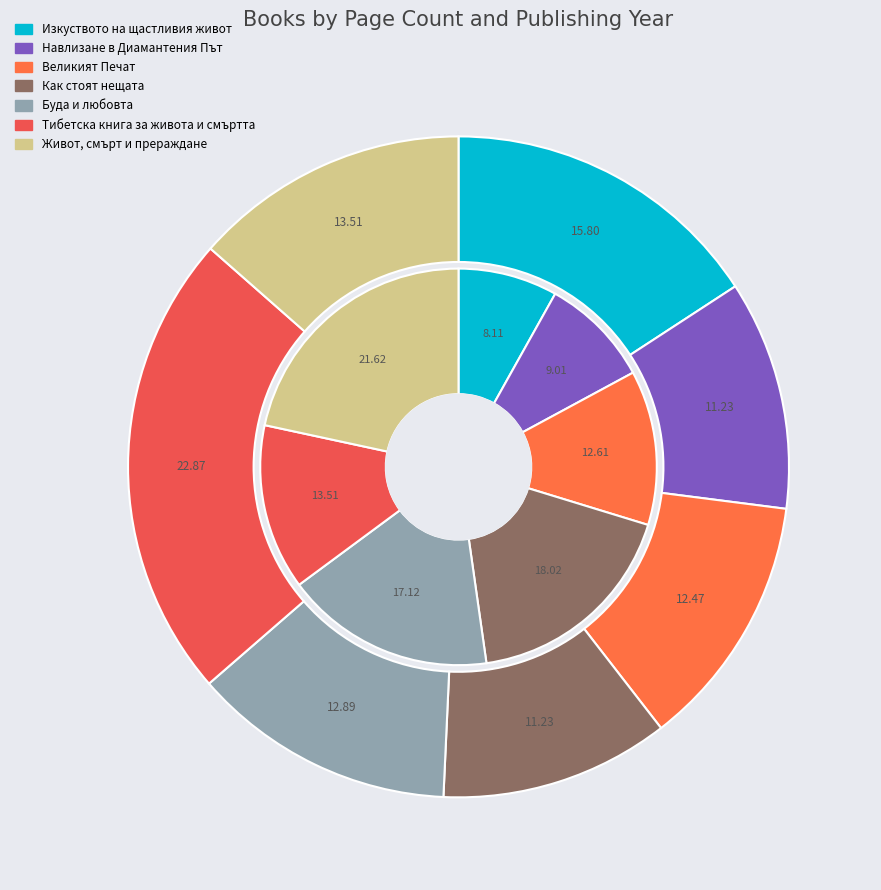

To the nearest percent, what percentage of the pie is Буда и любовта?

13%